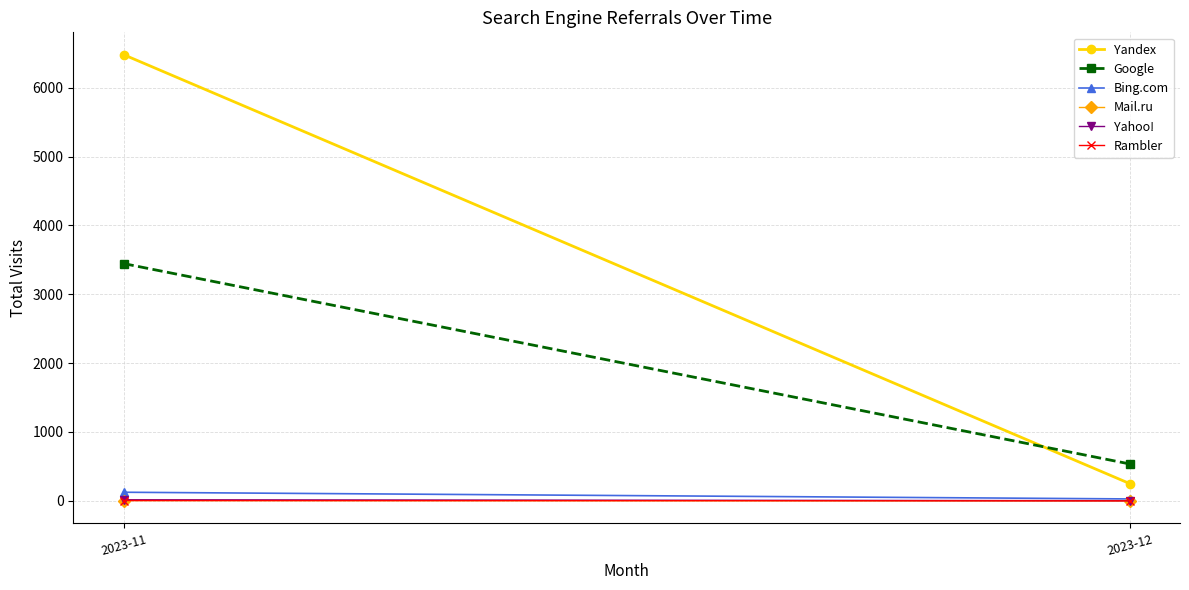

What is the sum of the Yandex values at 2023-11 and 2023-12?

6731